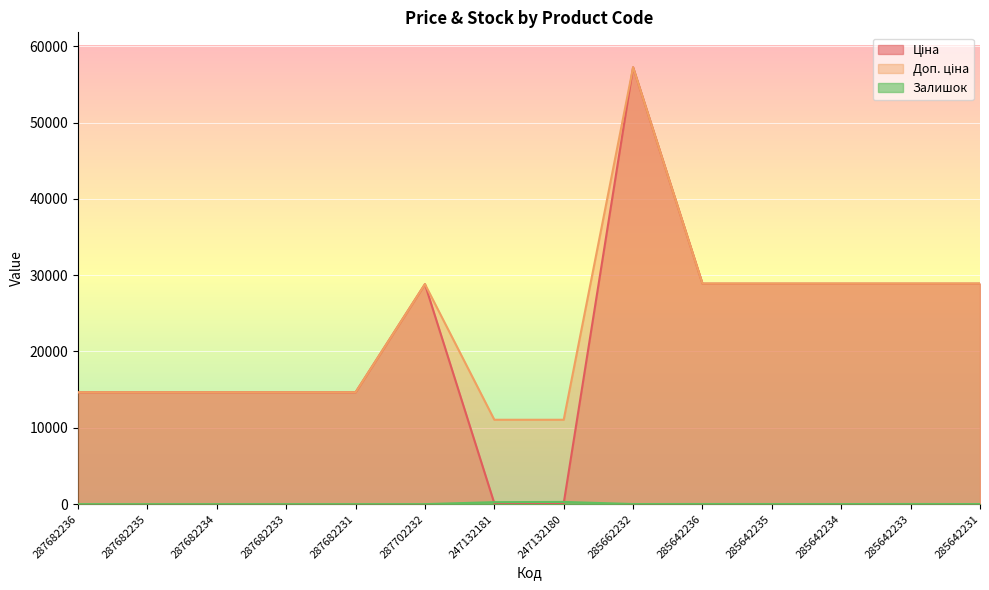

What is the label of the 5th point from the left?

287682231